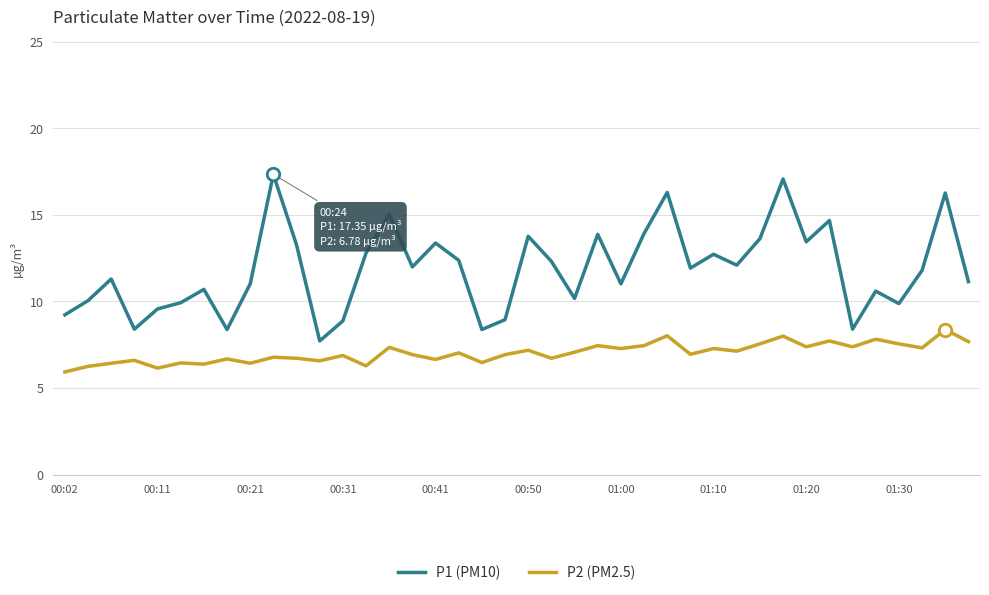

What is the minimum value for P1 (PM10)?

7.7